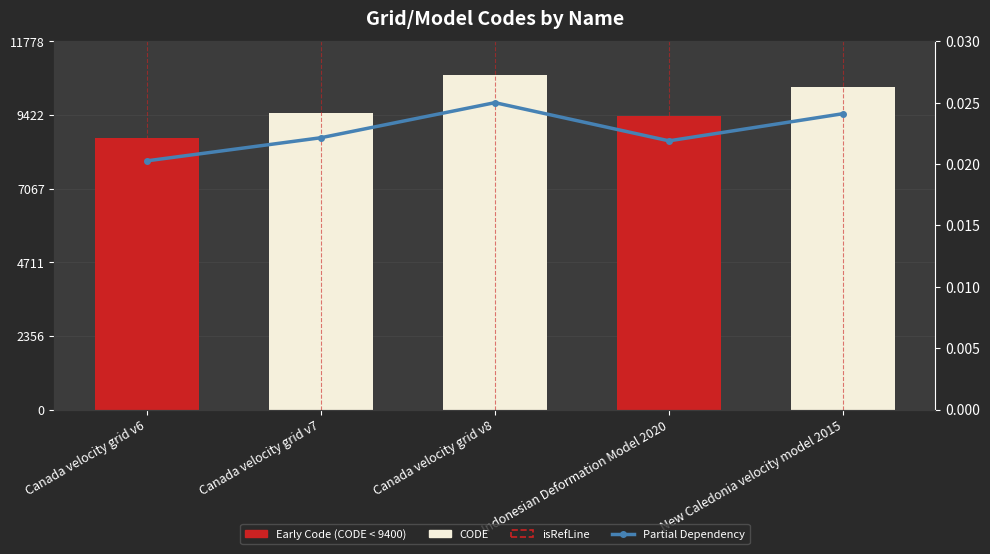

How many series are shown in this chart?

2